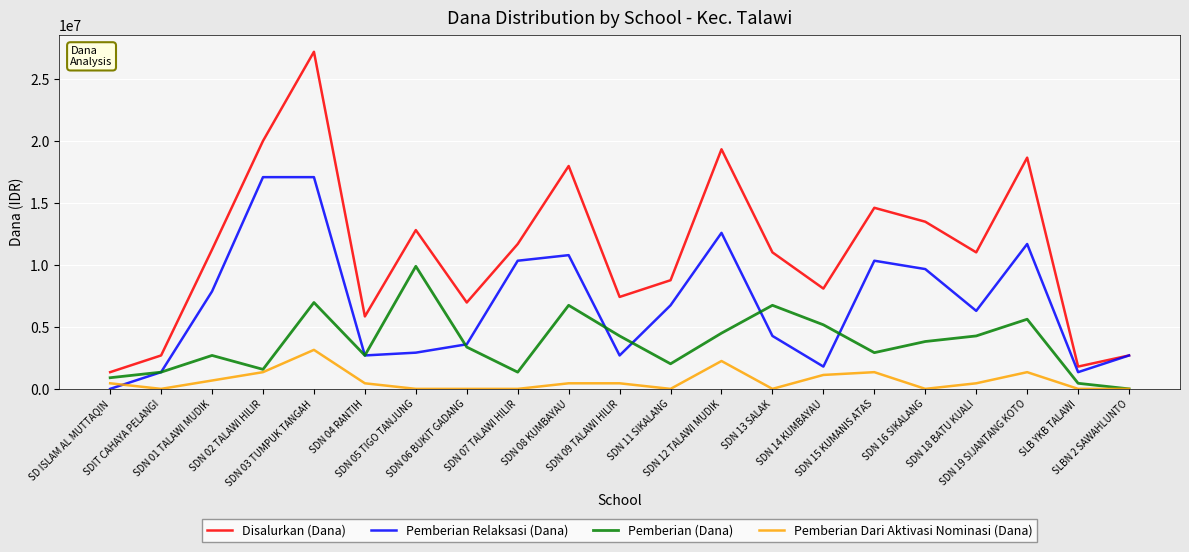

List the series in order of their peak value, highest first.

Disalurkan (Dana), Pemberian Relaksasi (Dana), Pemberian (Dana), Pemberian Dari Aktivasi Nominasi (Dana)